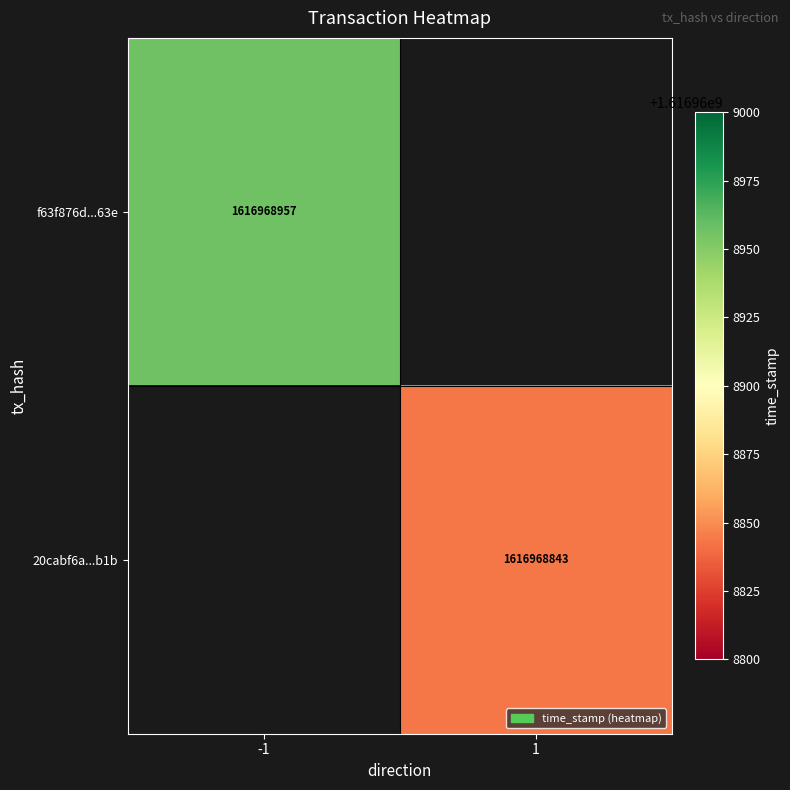

At 1, list the series in order from smallest to largest.

20cabf6a0f2a64f24ed03de7f131cd3a6161f1b, f63f876d0f5f7145e1d0005c6c75fcdb6f8f63e